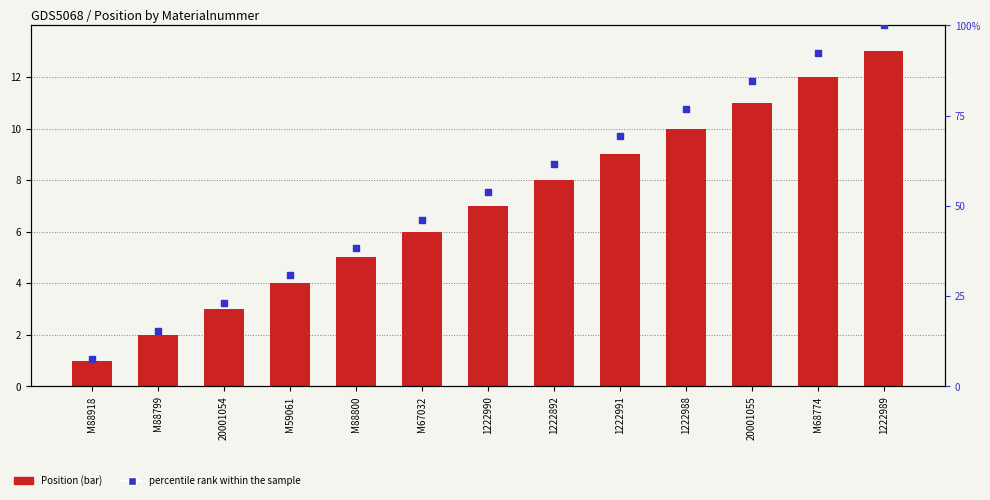

Which series has the largest total across all categories?

percentile rank within the sample